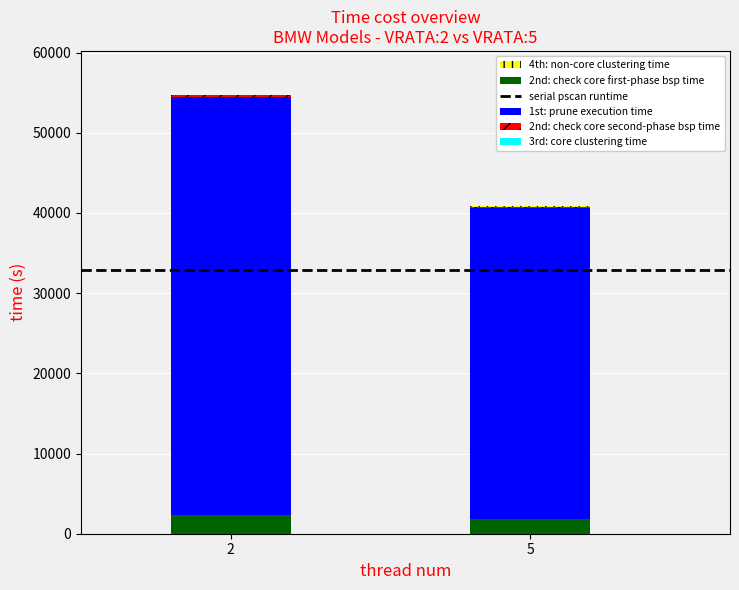

What is the approximate value of 2nd: check core first-phase bsp time at 5?

1789.2